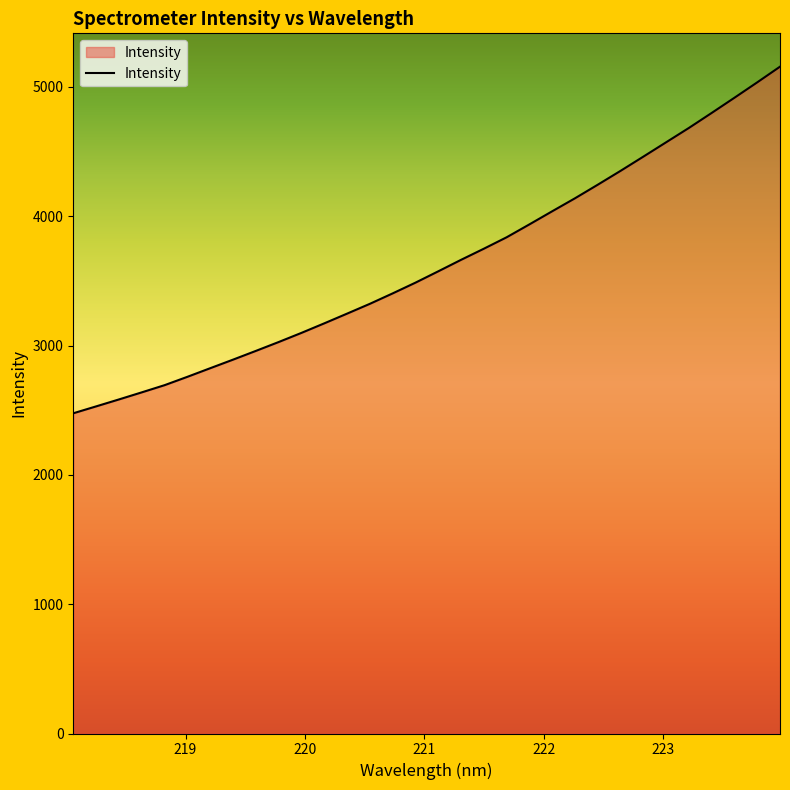

What is the difference between the maximum and minimum values?

2680.3